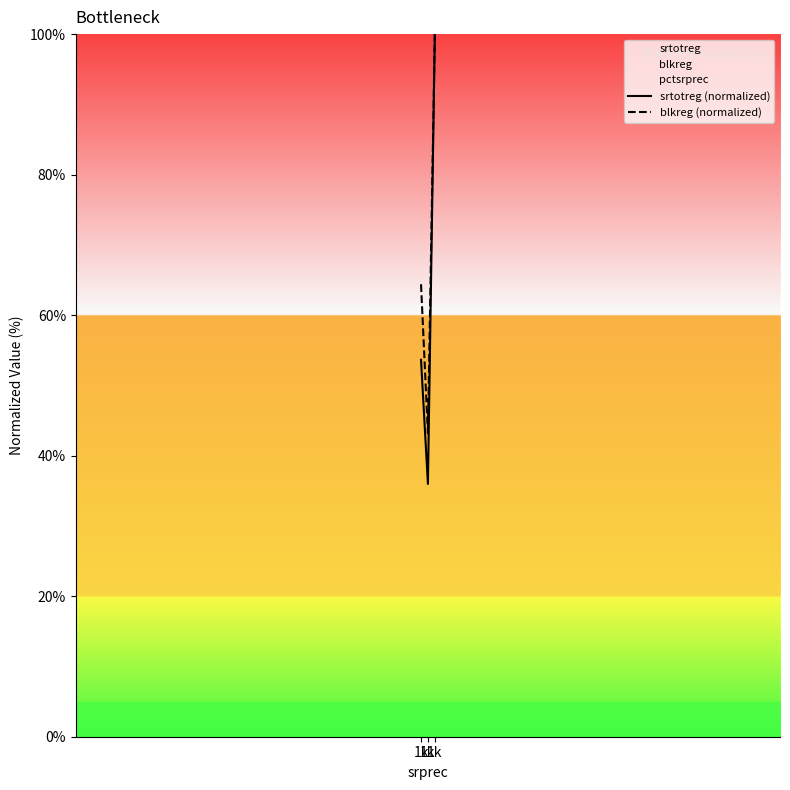

Rank the series at 1k from highest to lowest value.

blkreg (normalized), srtotreg (normalized)